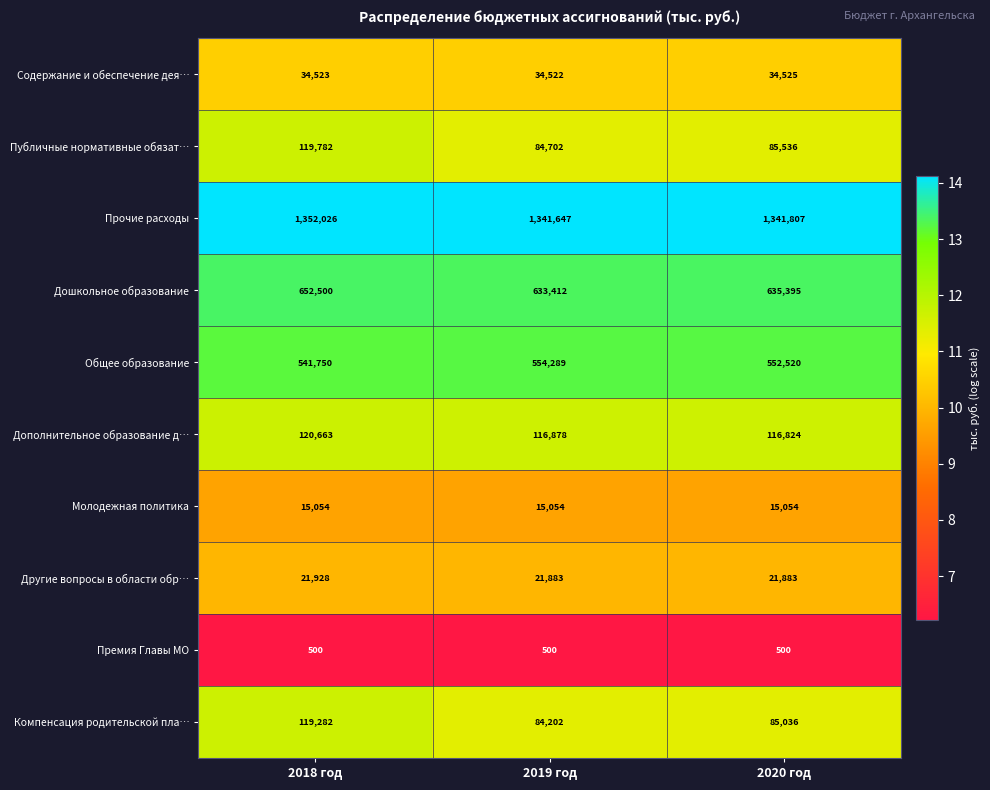

At 2020 год, list the series in order from smallest to largest.

Премия Главы МО, Молодежная политика, Другие вопросы в области обр…, Содержание и обеспечение дея…, Компенсация родительской пла…, Публичные нормативные обязат…, Дополнительное образование д…, Общее образование, Дошкольное образование, Прочие расходы